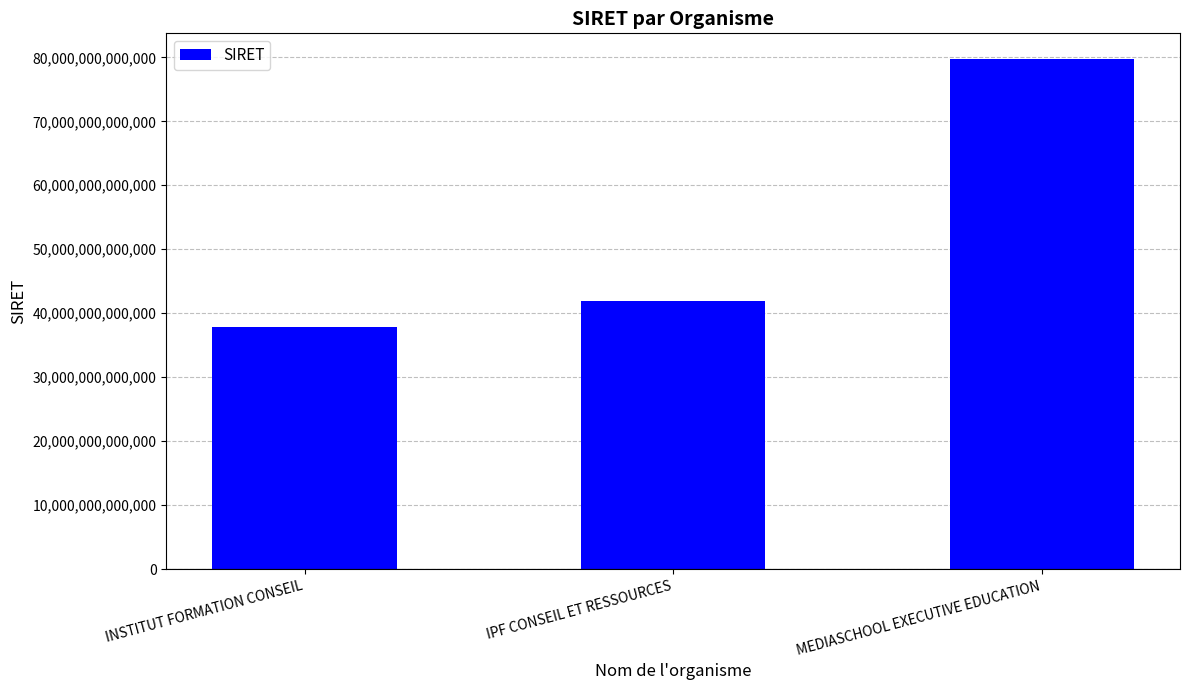

What is the ratio of the value at INSTITUT FORMATION CONSEIL to the value at IPF CONSEIL ET RESSOURCES?

0.9